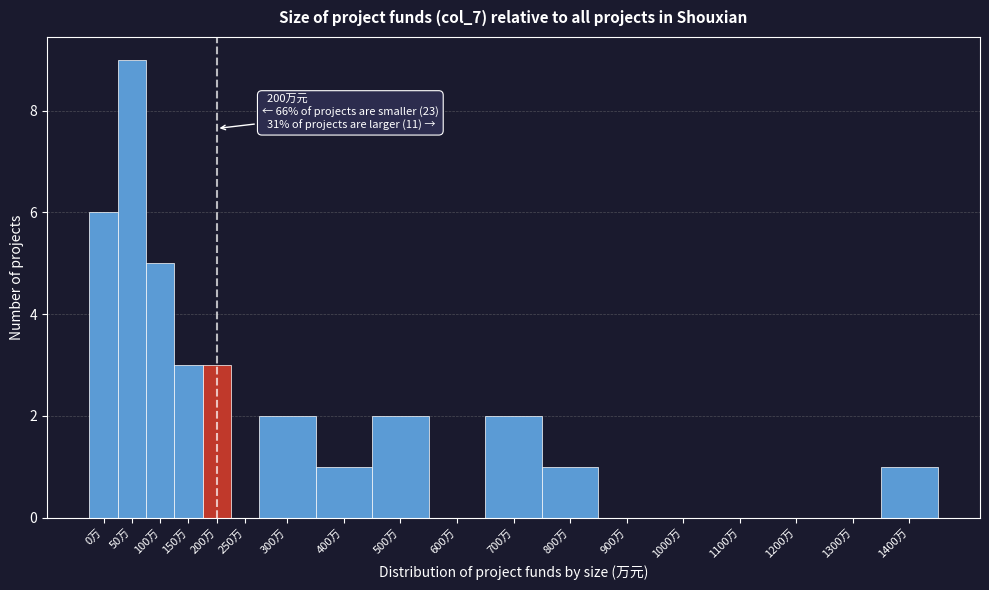

Reading left to right, list all the values displayed in this chart.

0万=6	50万=9	100万=5	150万=3	200万=3	250万=0	300万=2	400万=1	500万=2	600万=0	700万=2	800万=1	900万=0	1000万=0	1100万=0	1200万=0	1300万=0	1400万=1